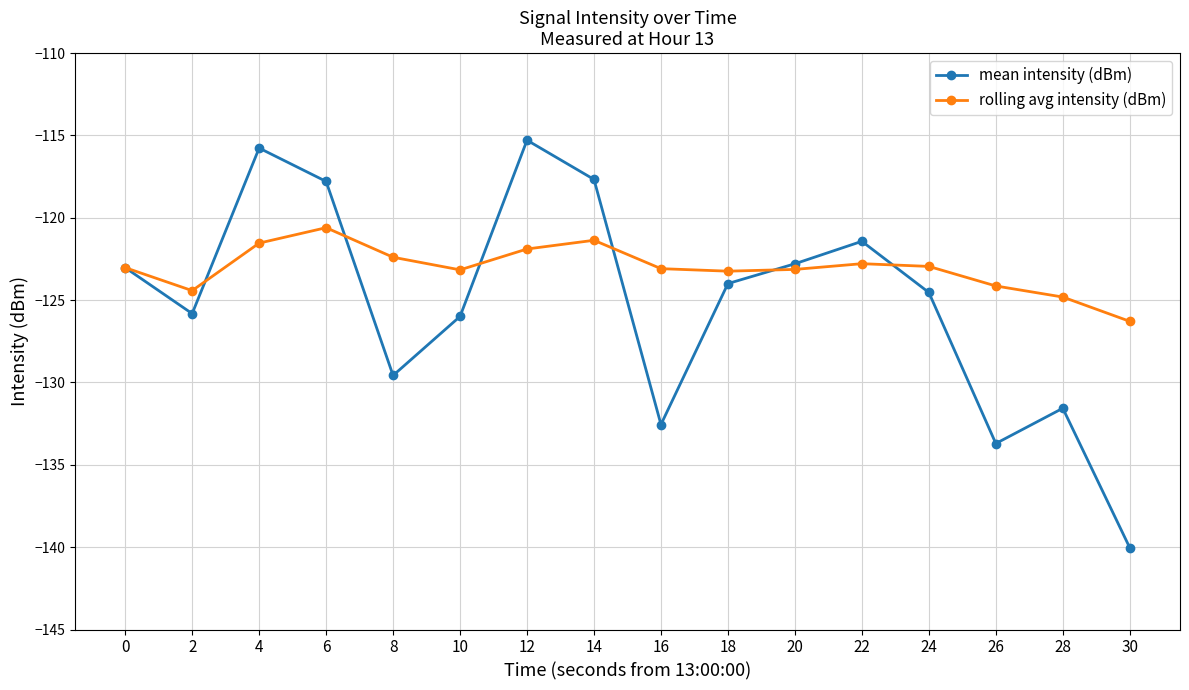

What is the difference between the second highest and second lowest values in the mean intensity (dBm) series?

17.9